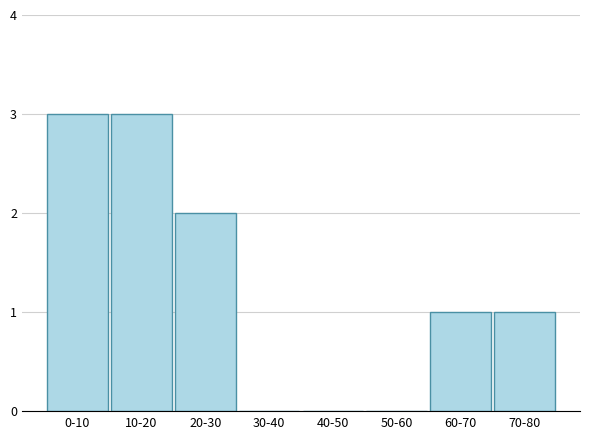

Reading left to right, what are all the values shown in this chart?

0-10=3	10-20=3	20-30=2	30-40=0	40-50=0	50-60=0	60-70=1	70-80=1